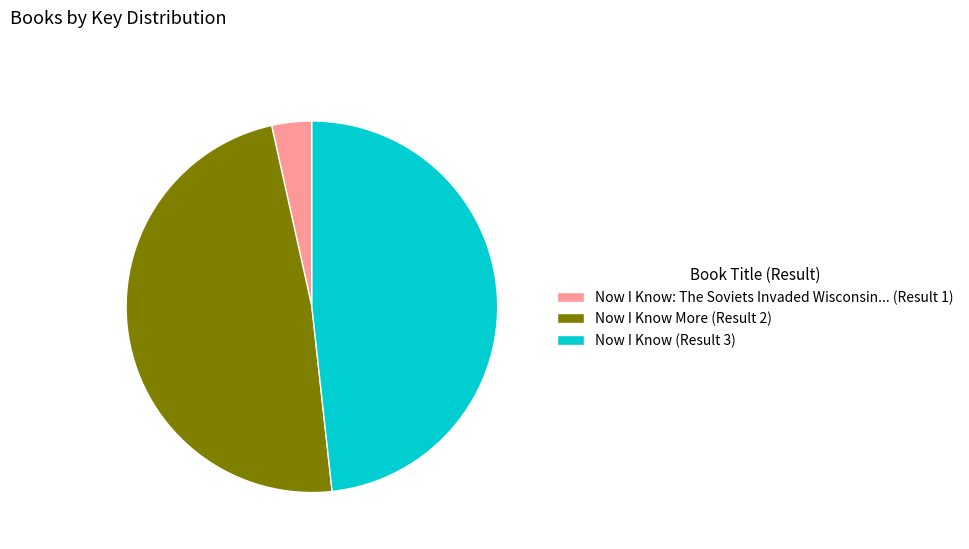

Which slice is the smallest?

Now I Know: The Soviets Invaded Wisconsin... (Result 1)